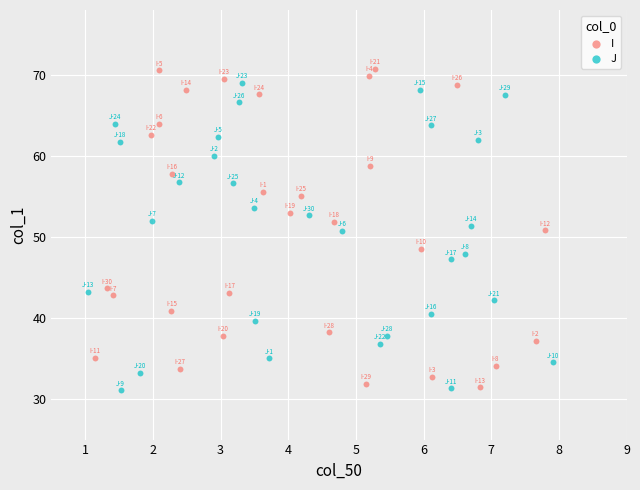

Which series contains the highest Y value?

I